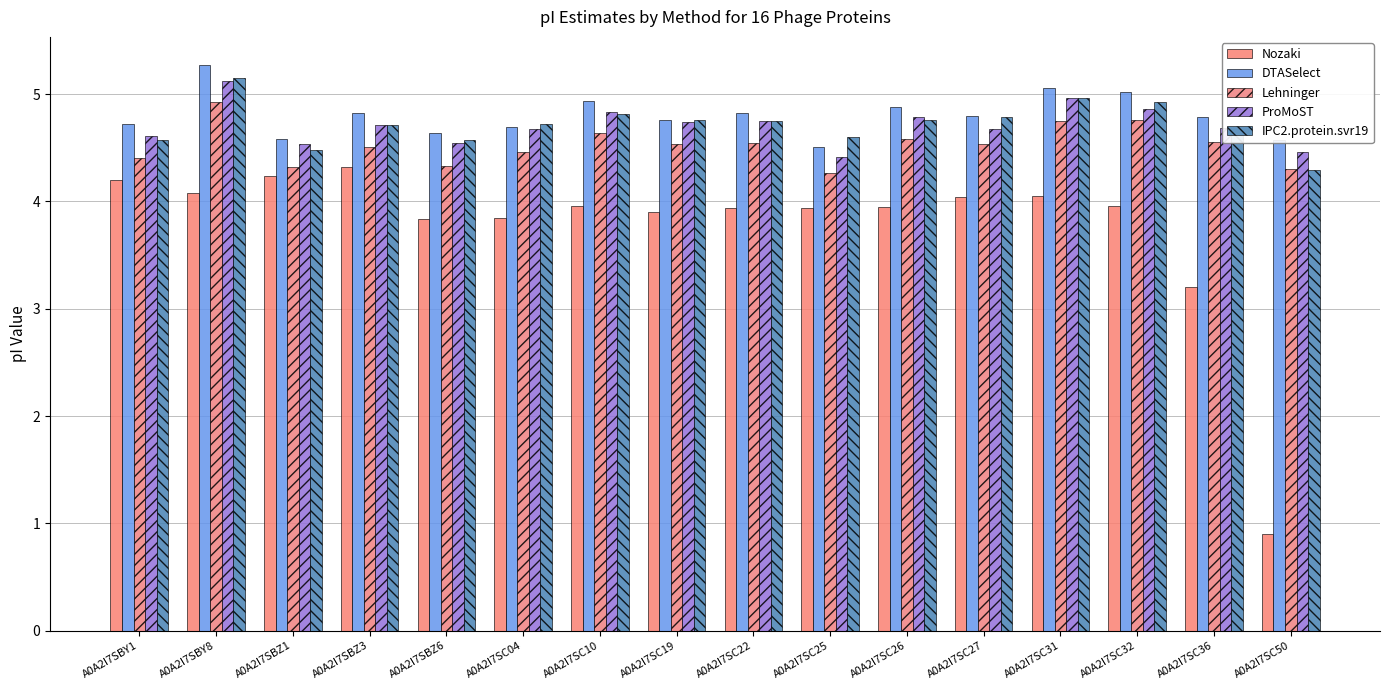

Reading left to right, what are all the values shown in this chart?

Nozaki: 4.2	4.1	4.2	4.3	3.8	3.8	4.0	3.9	3.9	3.9	3.9	4.0	4.0	4.0	3.2	0.9
DTASelect: 4.7	5.3	4.6	4.8	4.6	4.7	4.9	4.8	4.8	4.5	4.9	4.8	5.1	5.0	4.8	4.6
Lehninger: 4.4	4.9	4.3	4.5	4.3	4.5	4.6	4.5	4.5	4.3	4.6	4.5	4.7	4.8	4.6	4.3
ProMoST: 4.6	5.1	4.5	4.7	4.5	4.7	4.8	4.7	4.7	4.4	4.8	4.7	5.0	4.9	4.7	4.5
IPC2.protein.svr19: 4.6	5.1	4.5	4.7	4.6	4.7	4.8	4.8	4.7	4.6	4.8	4.8	5.0	4.9	4.6	4.3